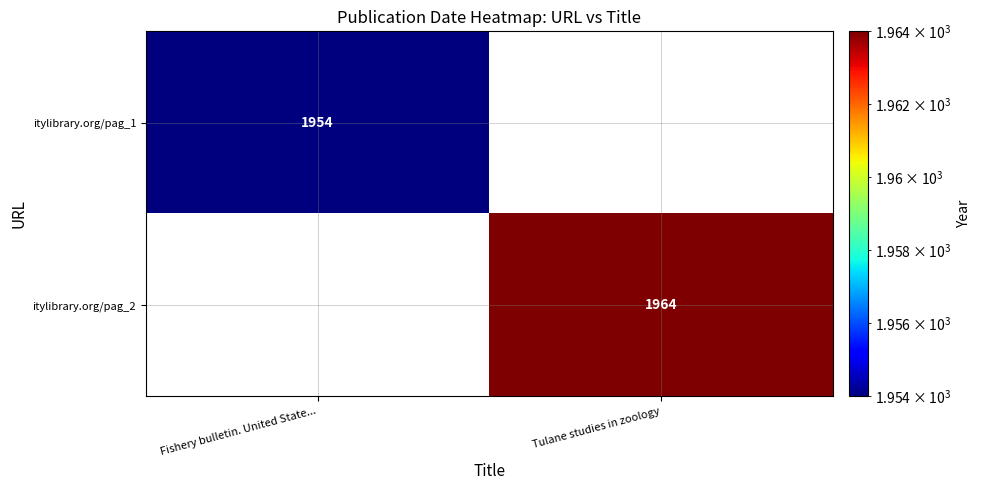

Is it true that itylibrary.org/pag_1 equals 1954 at Fishery bulletin. United State...?

True